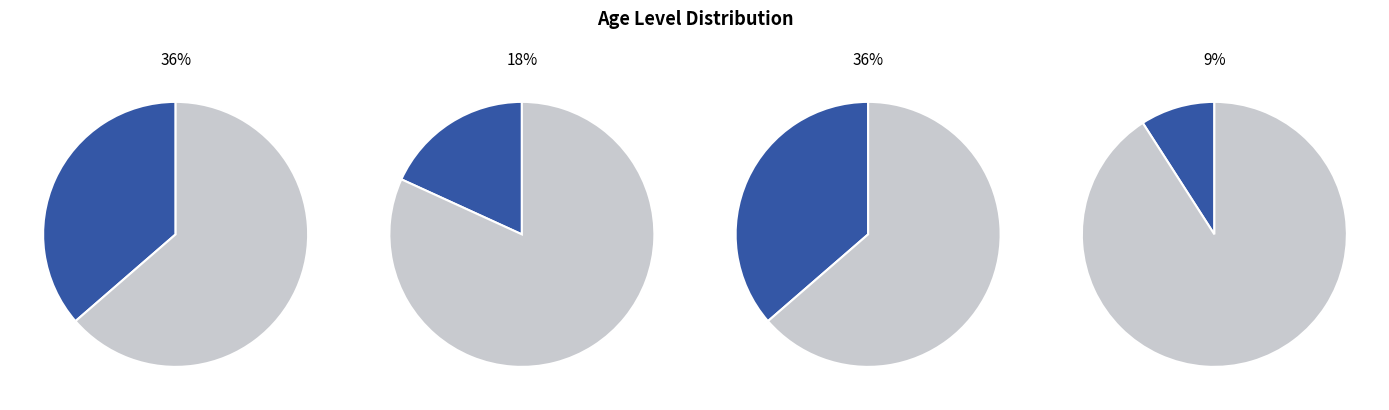

Is there any slice that represents more than half of the pie?

No